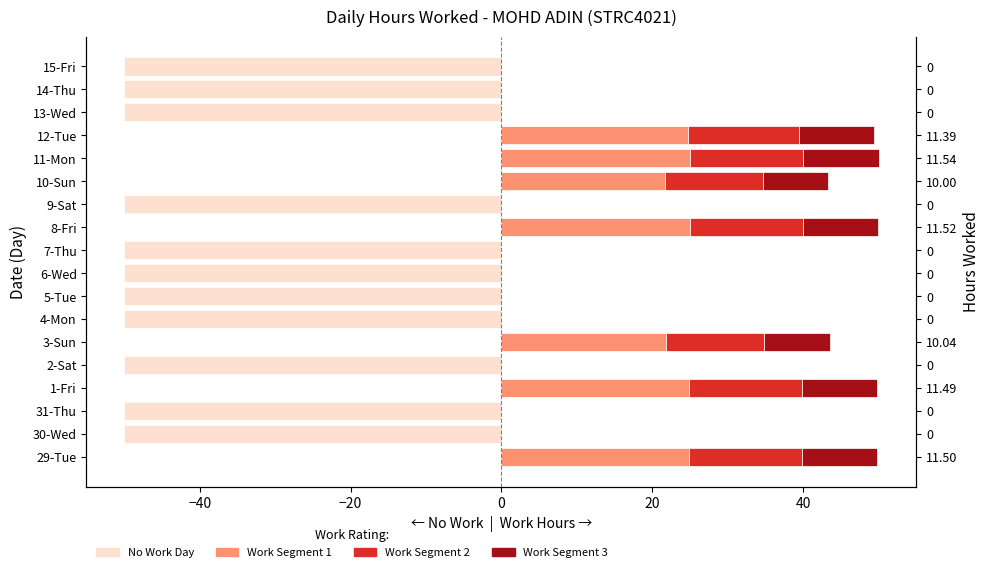

Reading left to right, list all the values displayed in this chart.

No Work Day: 0.0	-50.0	-50.0	0.0	-50.0	0.0	-50.0	-50.0	-50.0	-50.0	0.0	-50.0	0.0	0.0	0.0	-50.0	-50.0	-50.0
Work < 8h: 24.9	0.0	0.0	24.9	0.0	21.8	0.0	0.0	0.0	0.0	25.0	0.0	21.7	25.0	24.7	0.0	0.0	0.0
Work 8-11h: 14.9	0.0	0.0	14.9	0.0	13.1	0.0	0.0	0.0	0.0	15.0	0.0	13.0	15.0	14.8	0.0	0.0	0.0
Work > 11h: 10.0	0.0	0.0	10.0	0.0	8.7	0.0	0.0	0.0	0.0	10.0	0.0	8.7	10.0	9.9	0.0	0.0	0.0